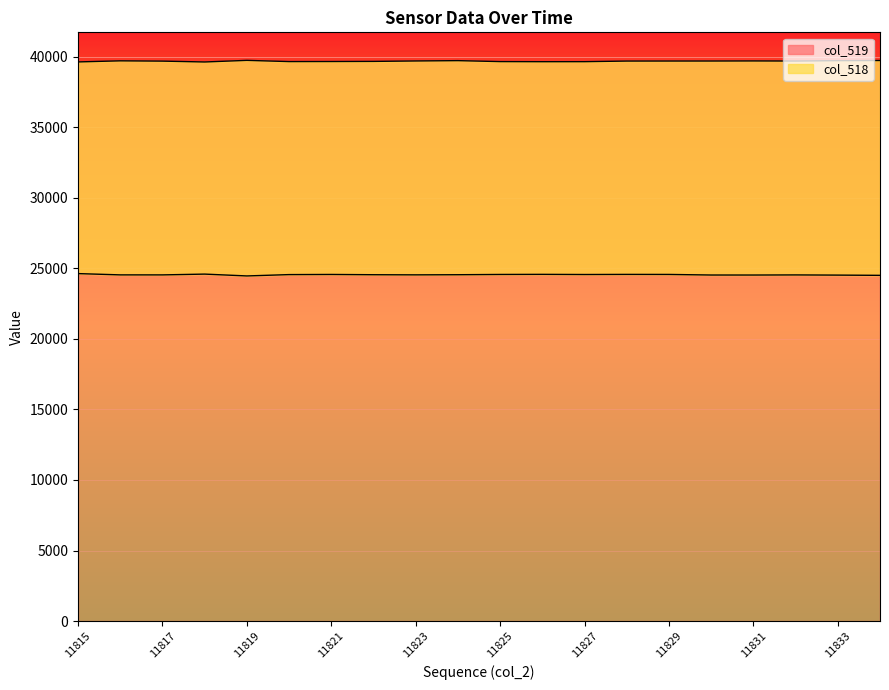

Which category has the highest value across all series?

11819